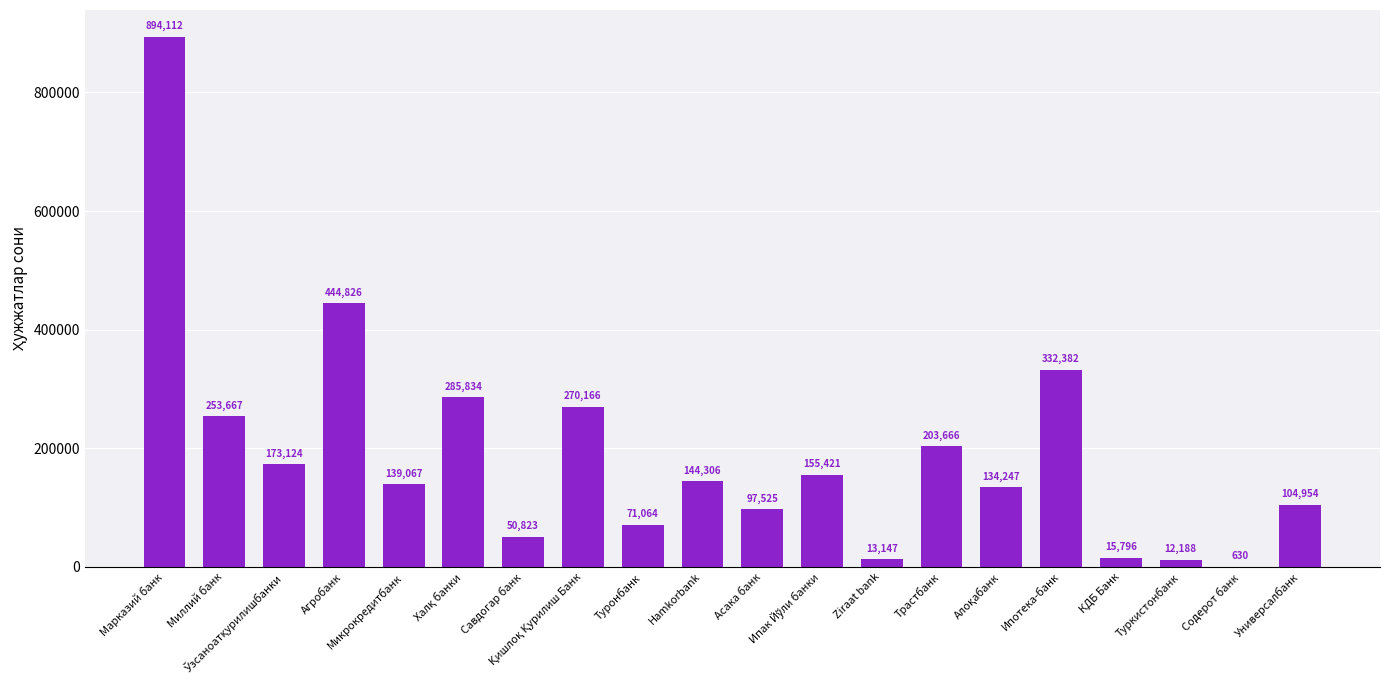

What is the sum of all values?

3796945